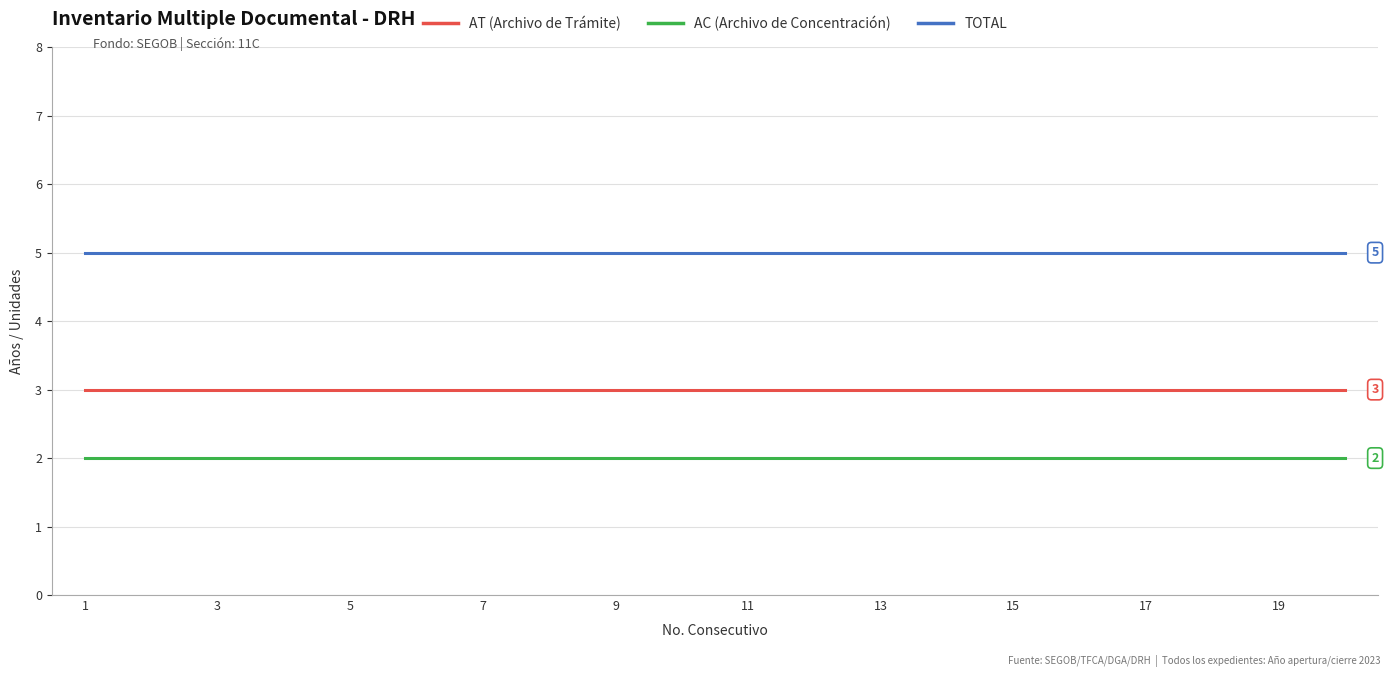

Which series has the largest total across all categories?

TOTAL